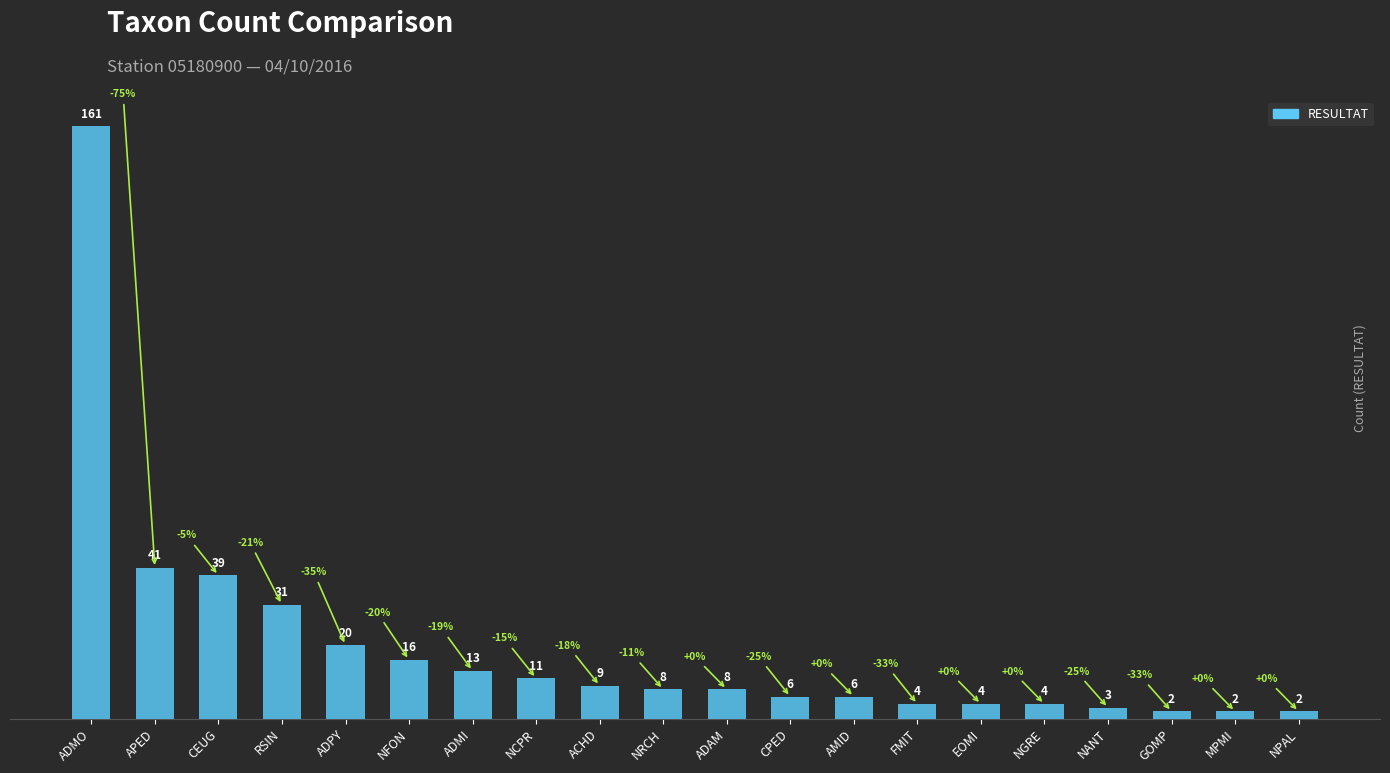

What is the sum of all values?

390